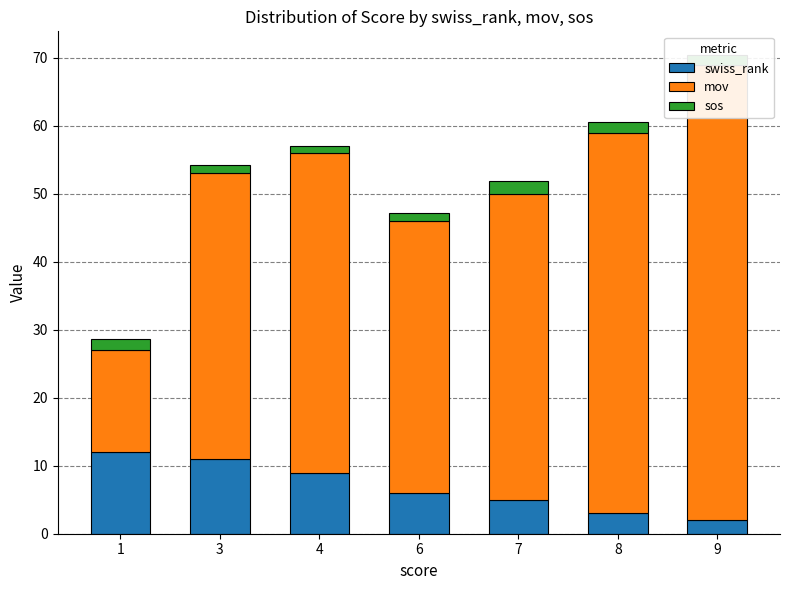

What is the value of the swiss_rank bar at the 2nd from the left?

11.0